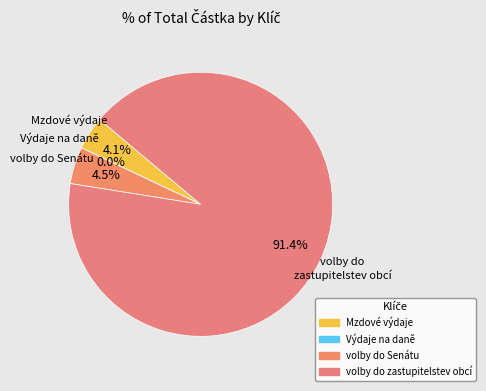

What percentage is the volby do zastupitelstev obcí slice, to the nearest percent?

91%